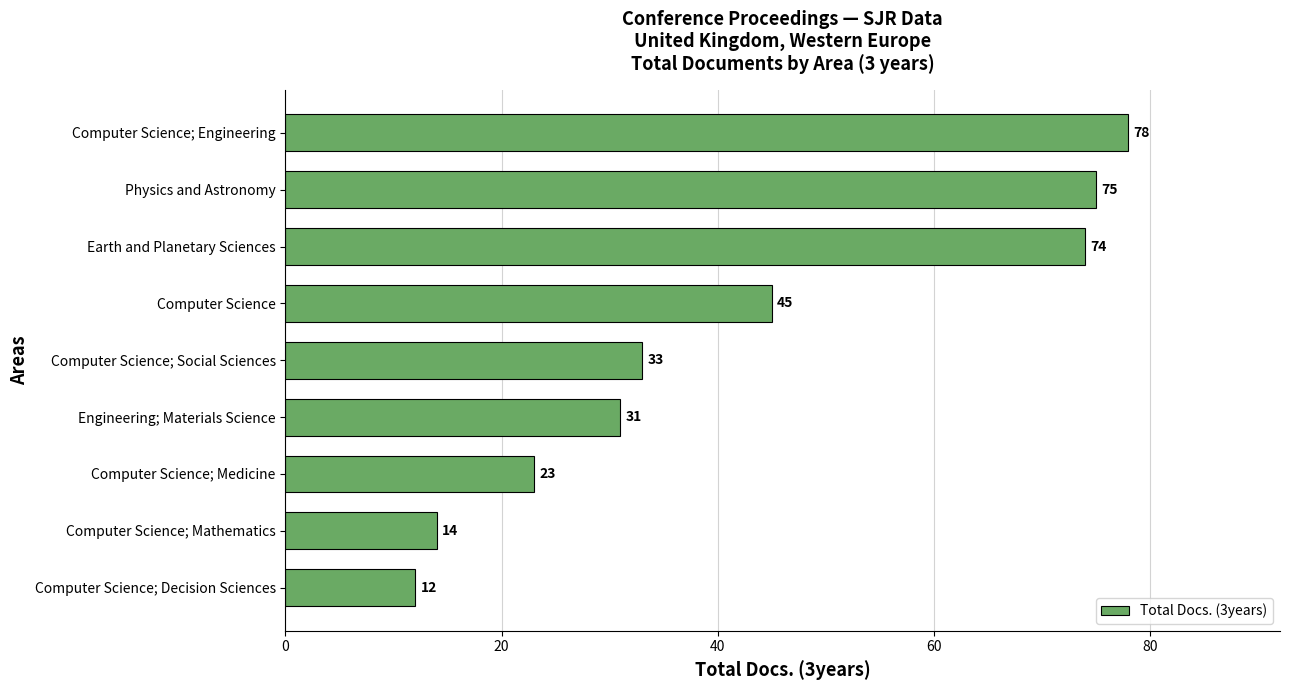

What is the maximum value shown in the chart?

78